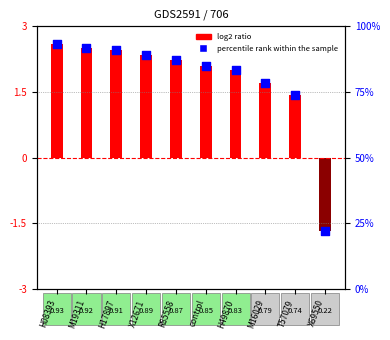

Is the value of log2 ratio at X69550 greater than the value of percentile rank within the sample at T57079?

No